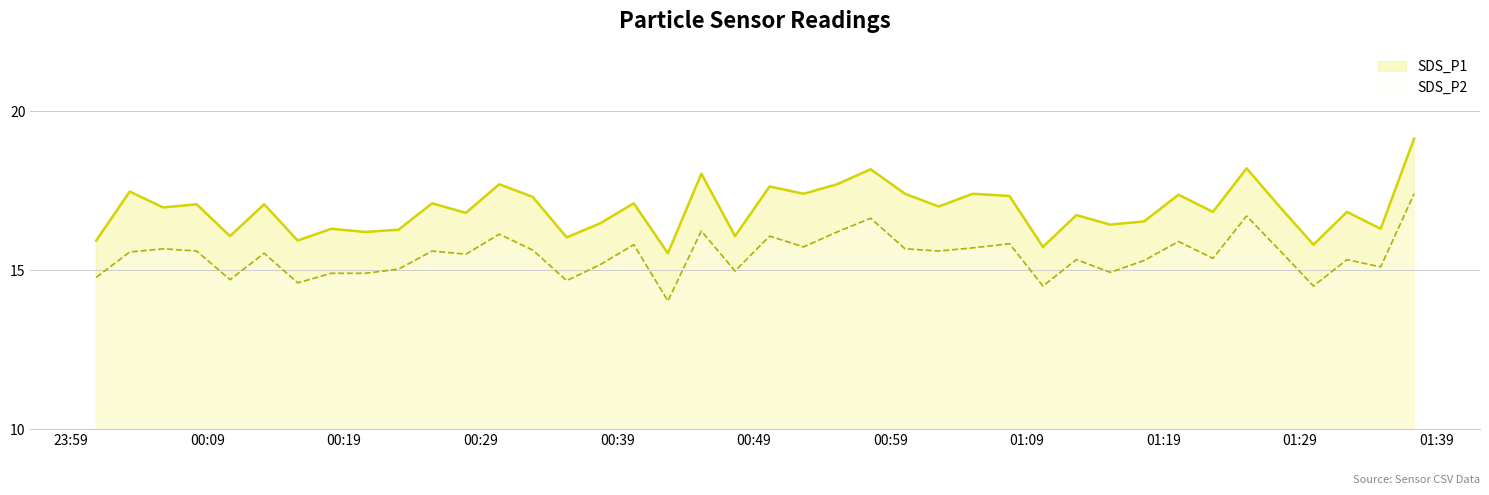

Which series has the largest range (max minus min)?

SDS_P1